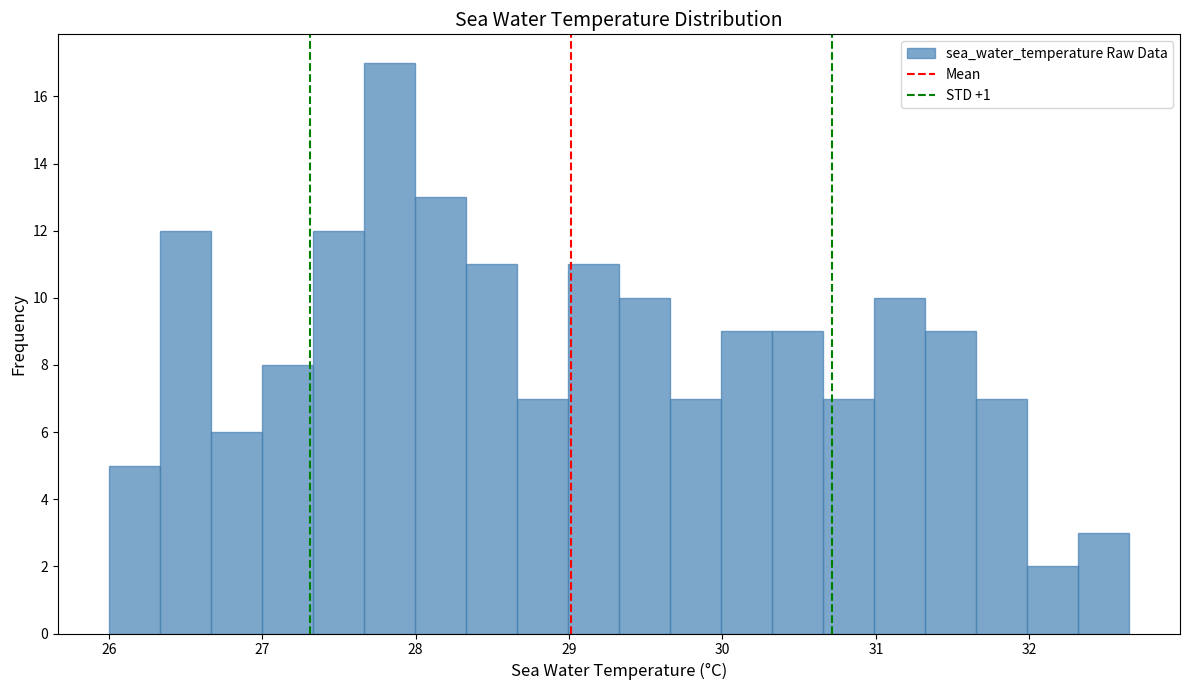

Around what value on the x-axis is the tallest bar? Give the approximate position of its centre, as read against the axis.

27.8